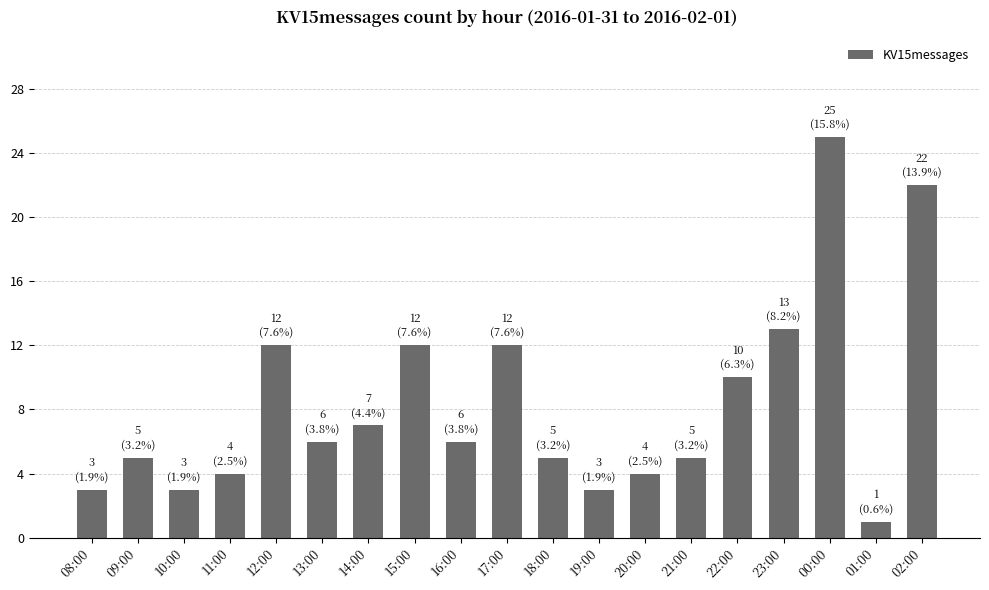

What is the sum of the values at 08:00 and 14:00?

10